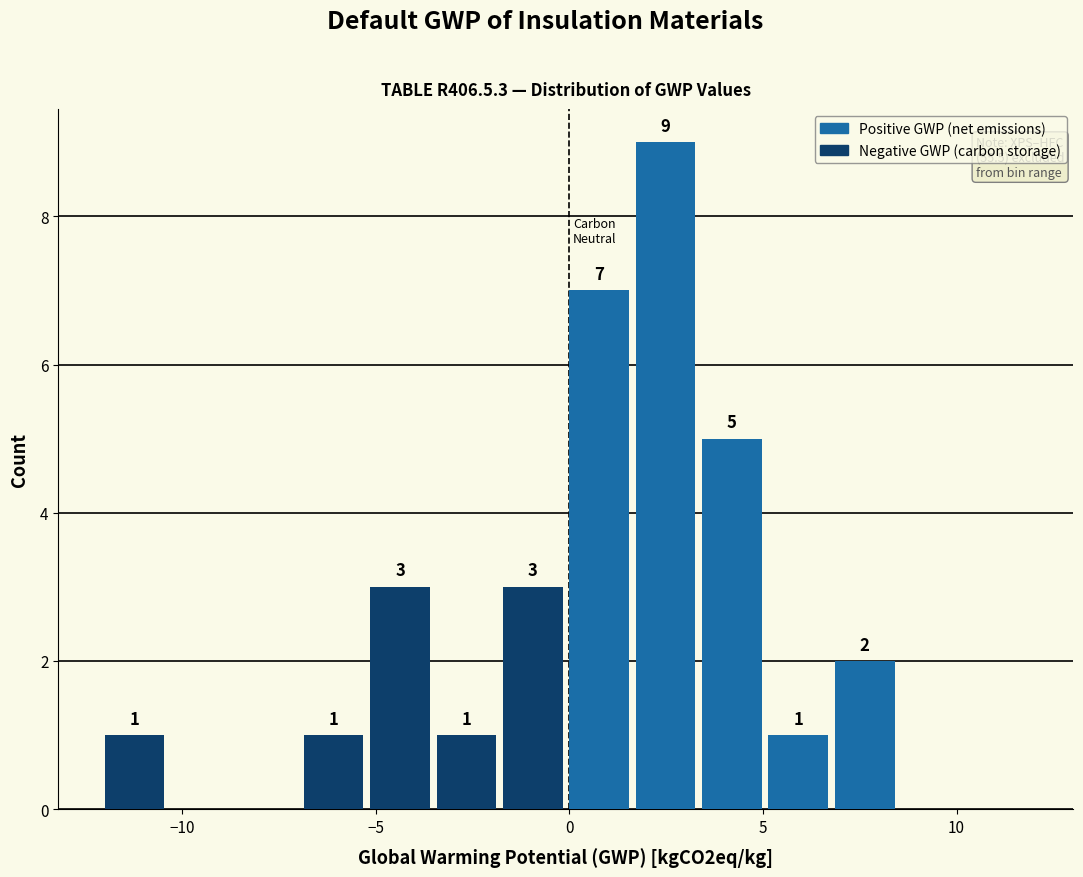

Around what value on the x-axis is the tallest bar? Give the approximate position of its centre, as read against the axis.

2.5